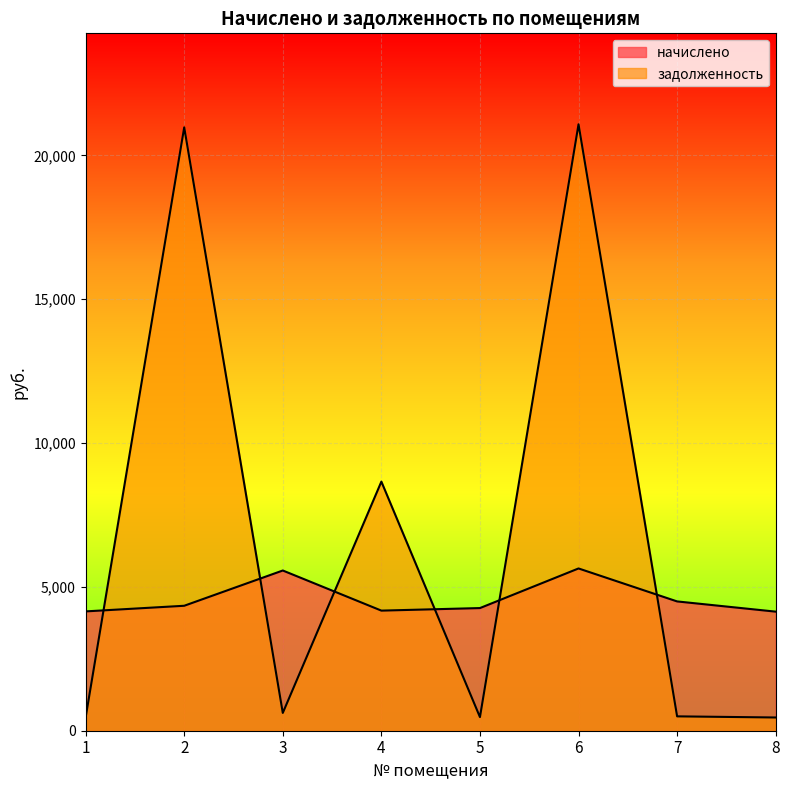

Which label corresponds to the smallest value in the chart?

8